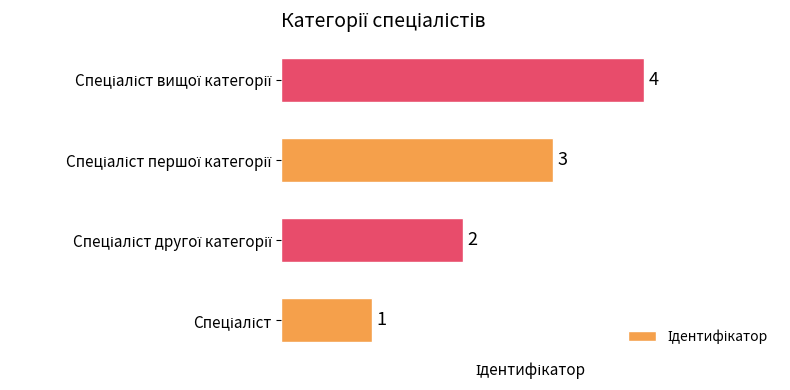

What is the maximum value shown in the chart?

4